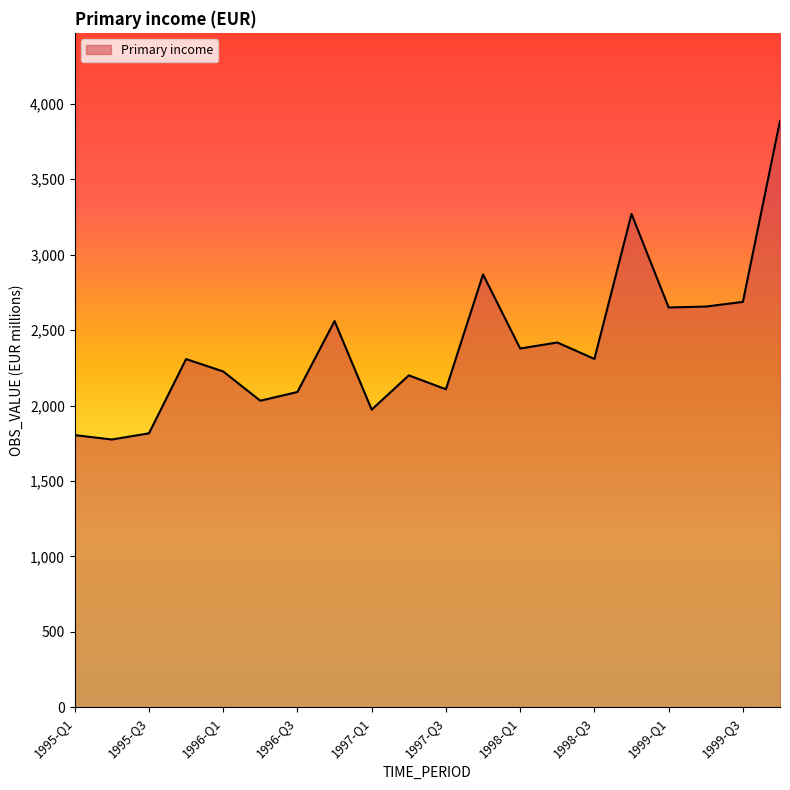

What is the smallest value displayed?

1775